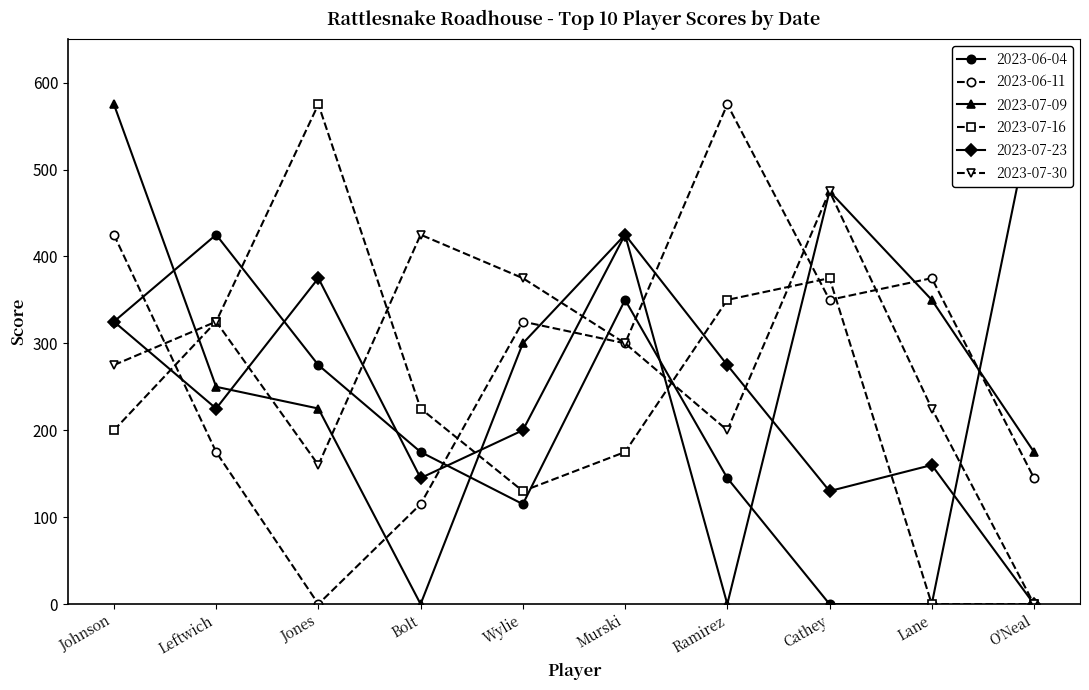

Does the chart have visible grid lines?

No